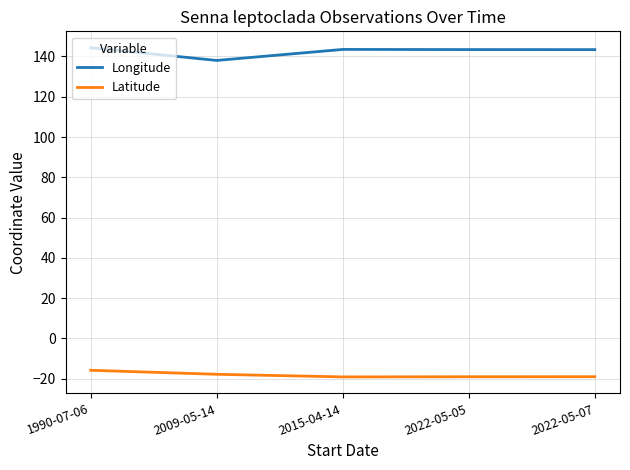

In Latitude, how many points are lower than both neighbors (excluding endpoints)?

1